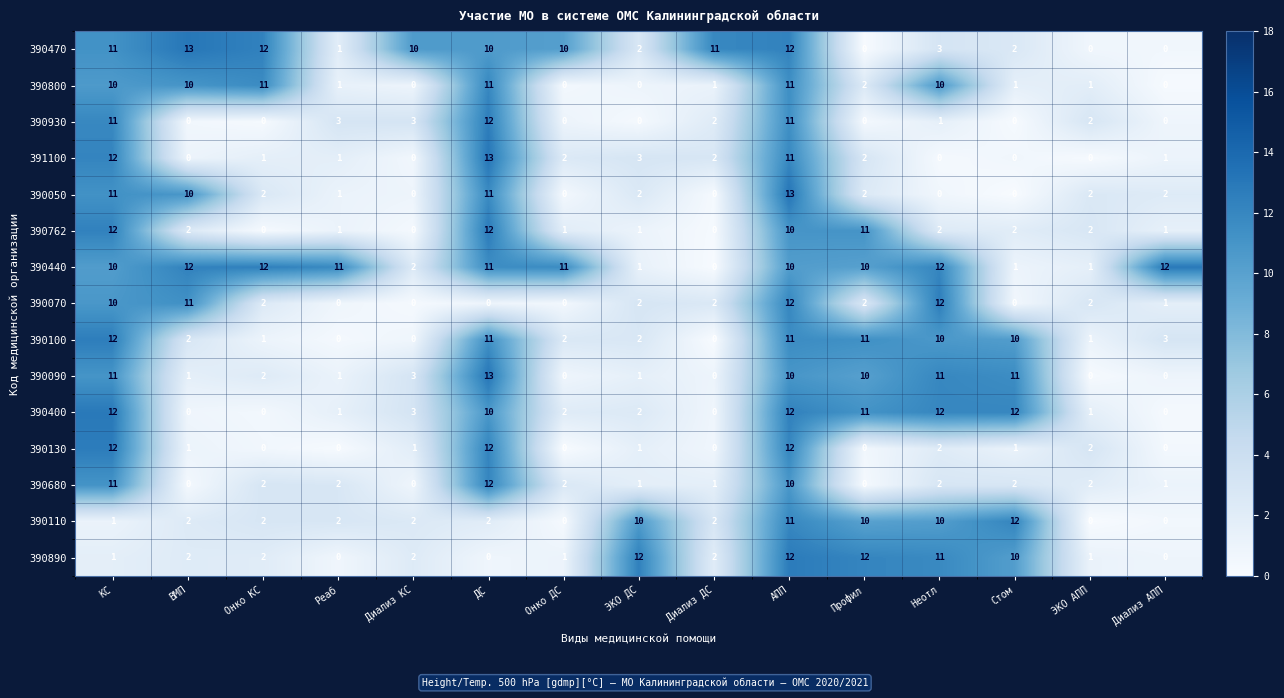

The 390440 series shows 11 at ДС. True or false?

True